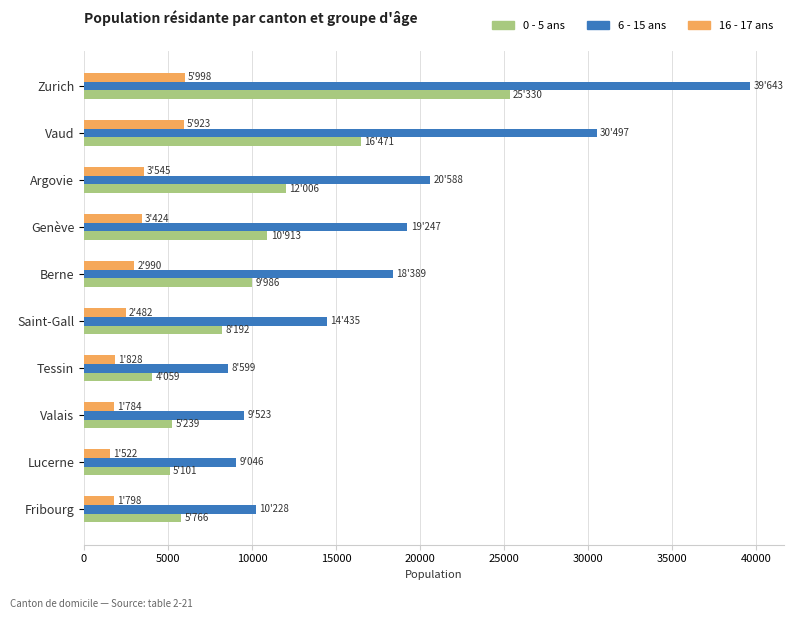

Which series changed the most between Fribourg and Saint-Gall?

6 - 15 ans